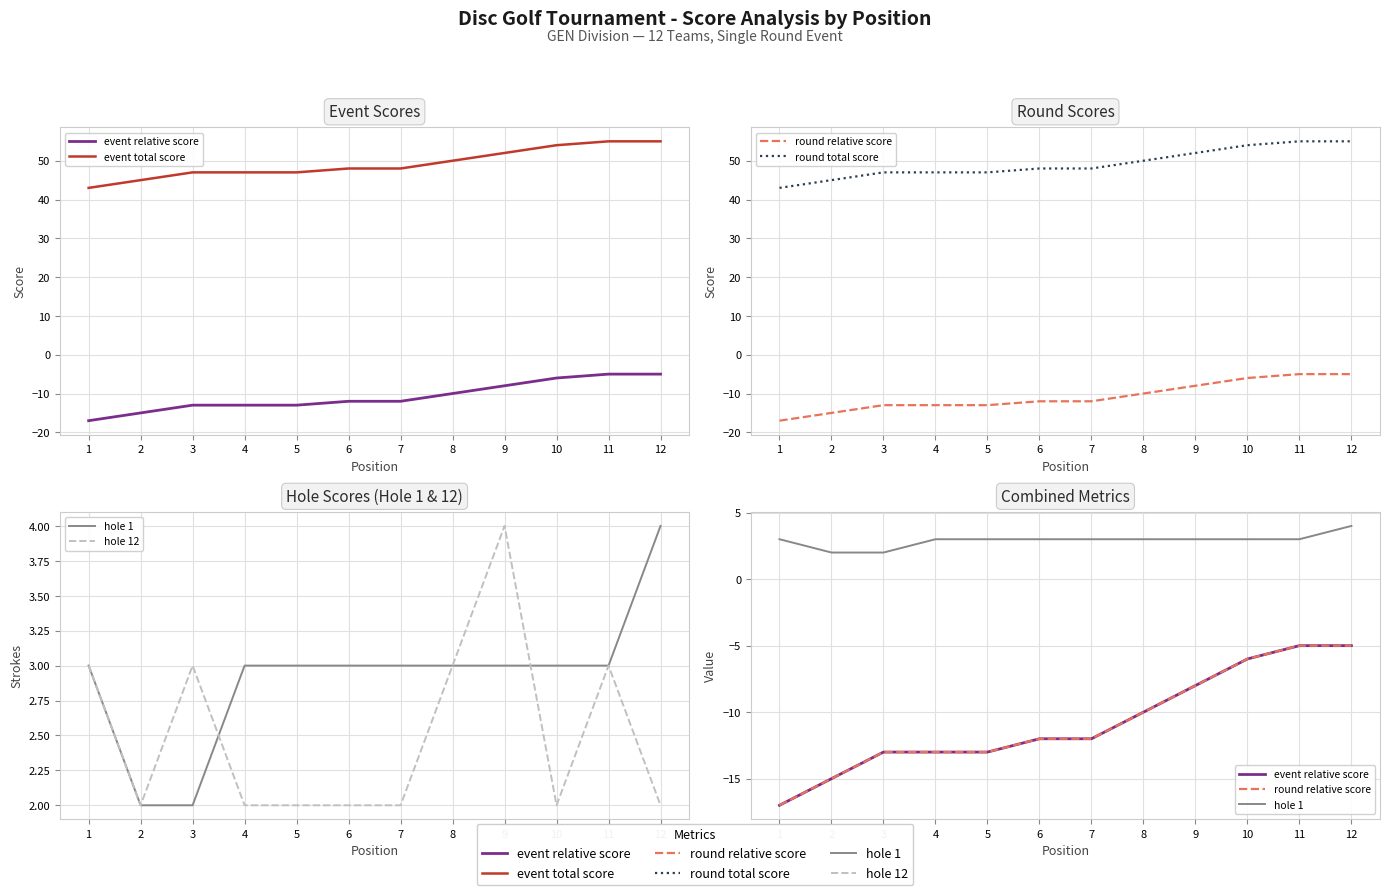

At how many categories does at least one series exceed 0?

12